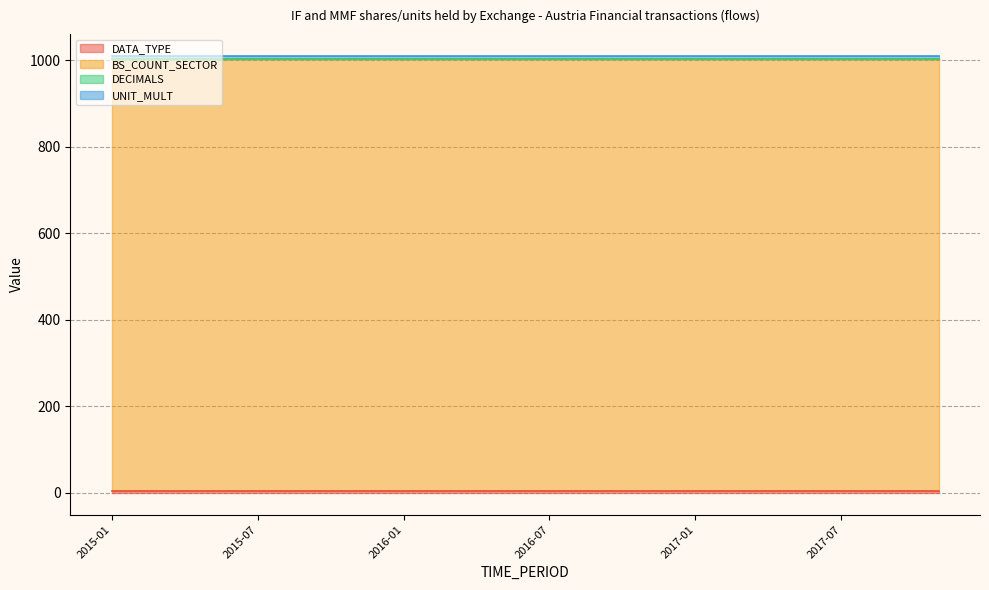

Which series has the largest range (max minus min)?

DATA_TYPE